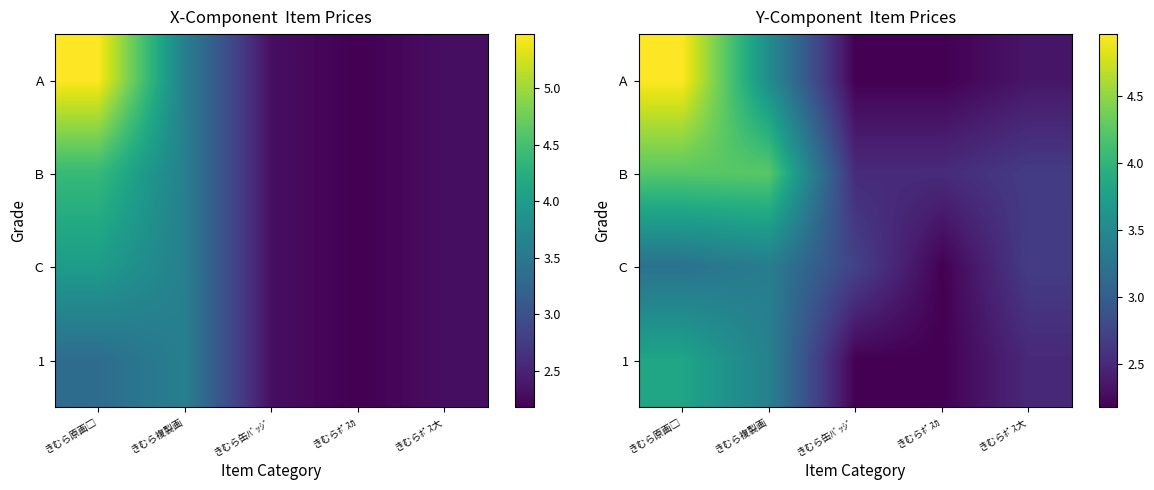

What is the minimum value shown in the chart?

2.2